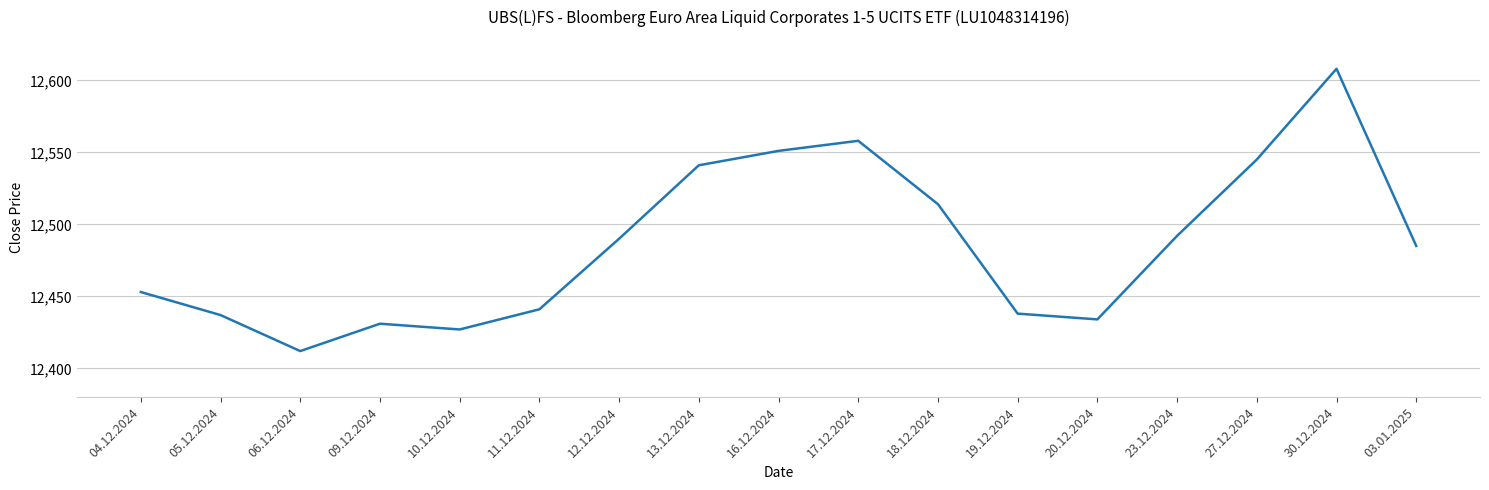

Where is the first local maximum?

09.12.2024